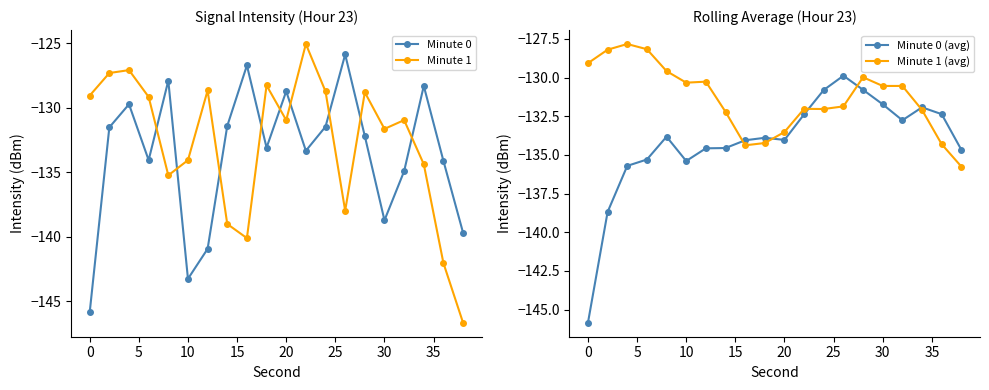

What is the highest value of the Minute 1 series?

-125.1